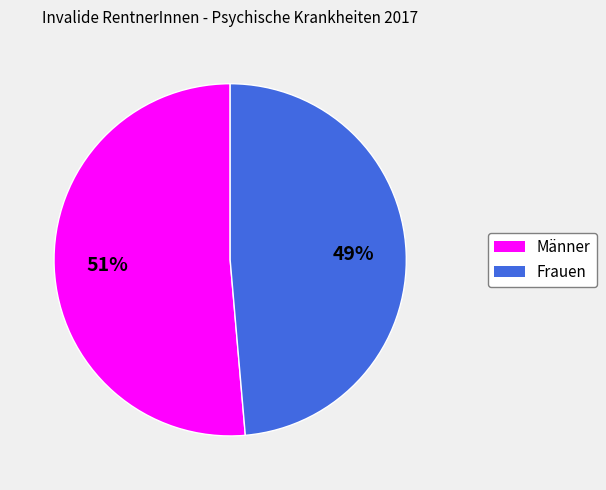

How many slices are in this pie chart?

2